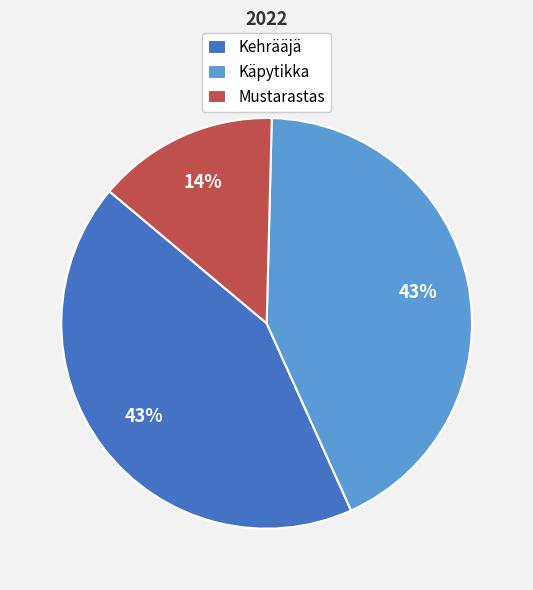

Which has a higher value, Käpytikka or Mustarastas?

Käpytikka